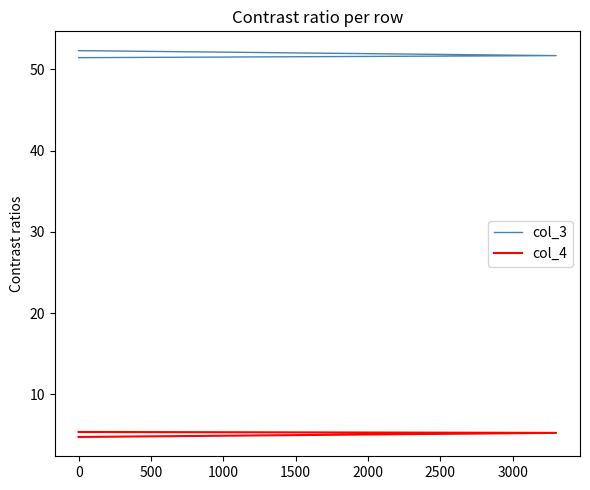

True or false: col_4 has a value of 2.2 at 0.

False